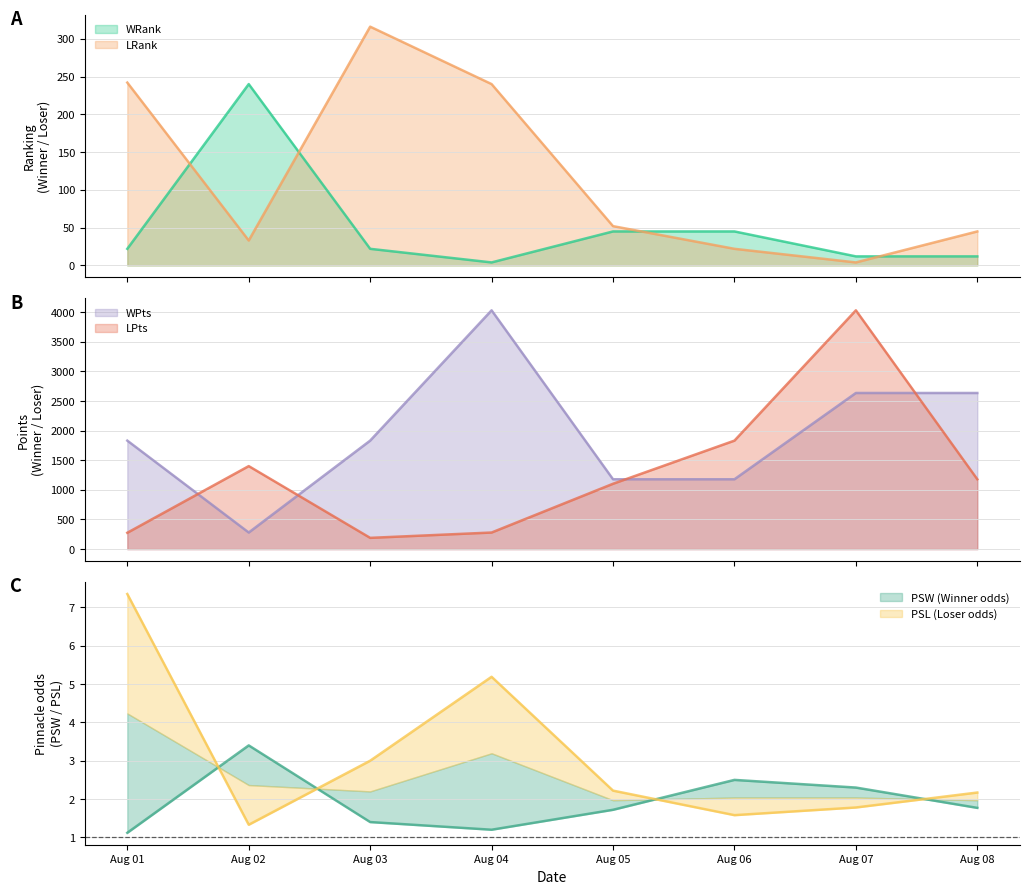

Reading right to left, extract all data points from this chart.

WRank: 12.0	12.0	45.0	45.0	4.0	22.0	240.0	22.0
LRank: 45.0	4.0	22.0	52.0	240.0	316.0	33.0	242.0
WPts: 2635.0	2635.0	1179.0	1179.0	4030.0	1831.0	280.0	1831.0
LPts: 1179.0	4030.0	1831.0	1103.0	280.0	190.0	1401.0	276.0
PSW: 1.8	2.3	2.5	1.7	1.2	1.4	3.4	1.1
PSL: 2.2	1.8	1.6	2.2	5.2	3.0	1.3	7.3